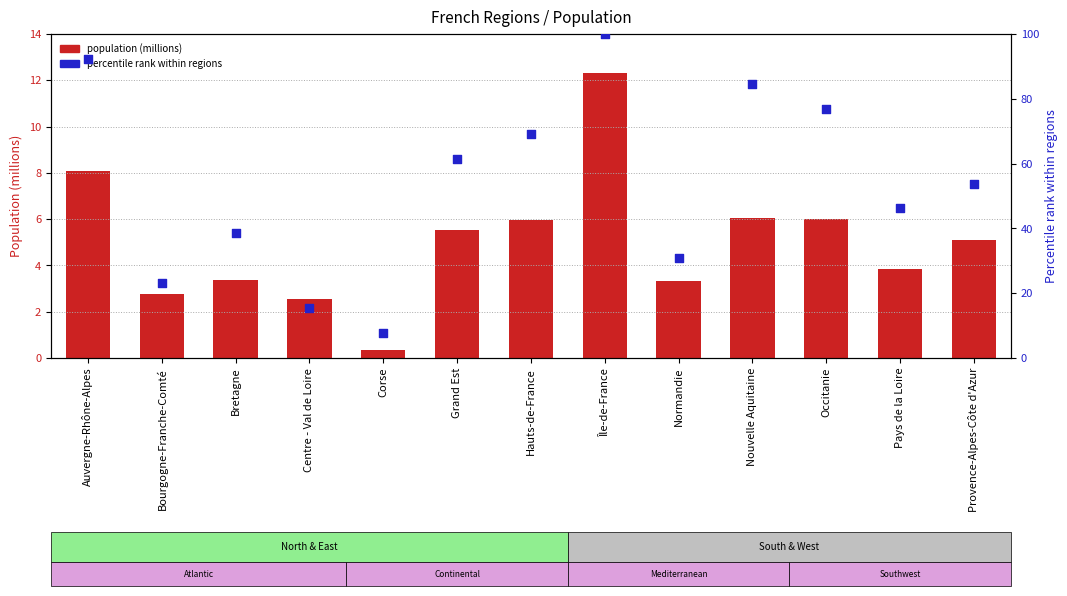

Which series contains the lowest Y value?

population (millions)